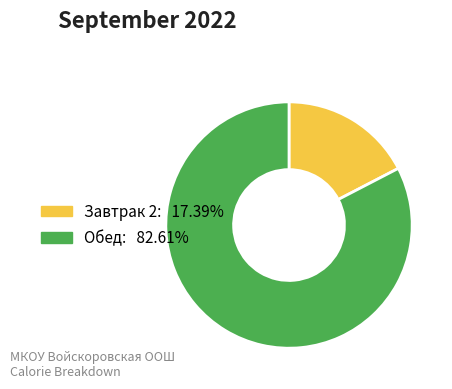

Is it true that Обед is 76% of the pie?

False